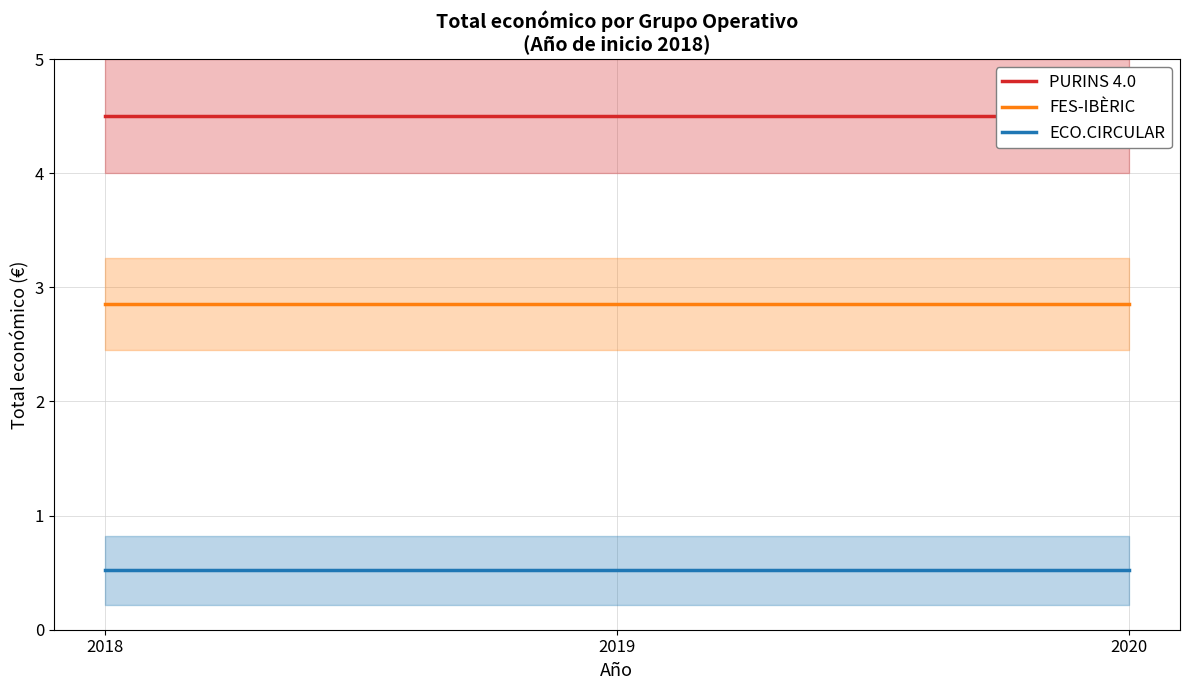

What is the greatest value displayed?

4.5